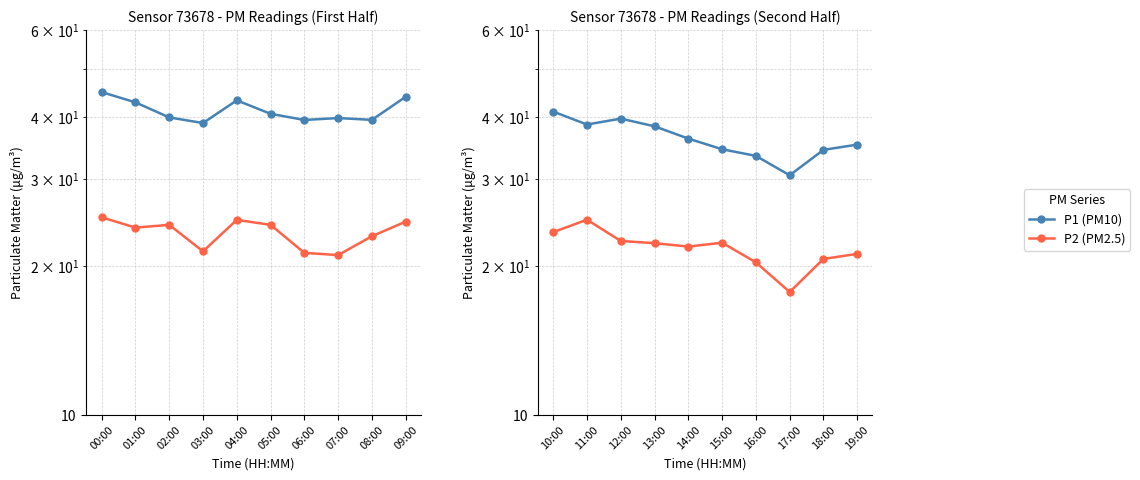

True or false: P1 has more than 0 interior local peaks.

True